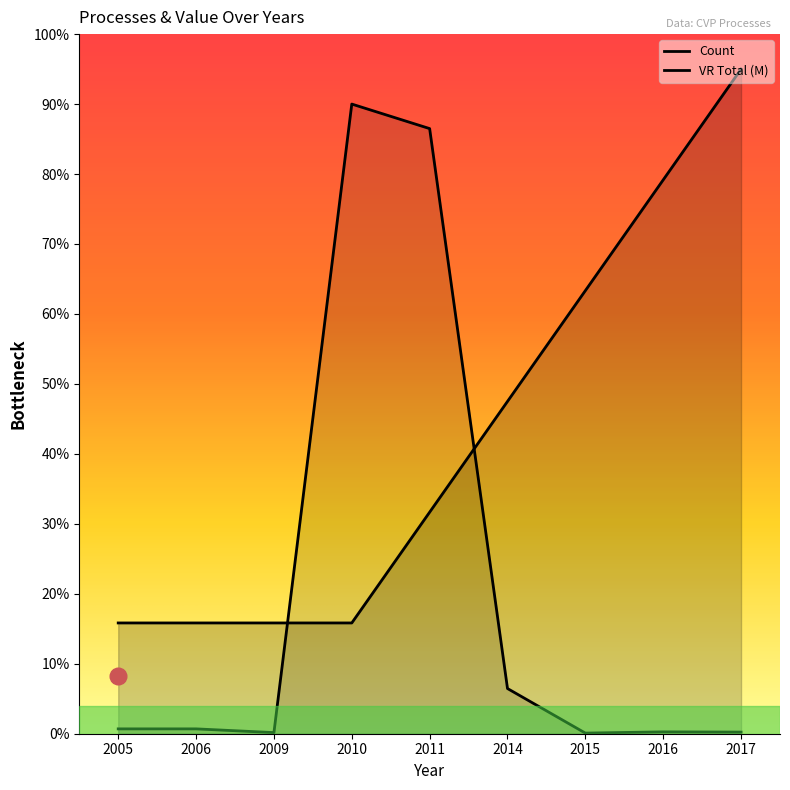

Which series has the widest spread of values?

VR_Total_Millions